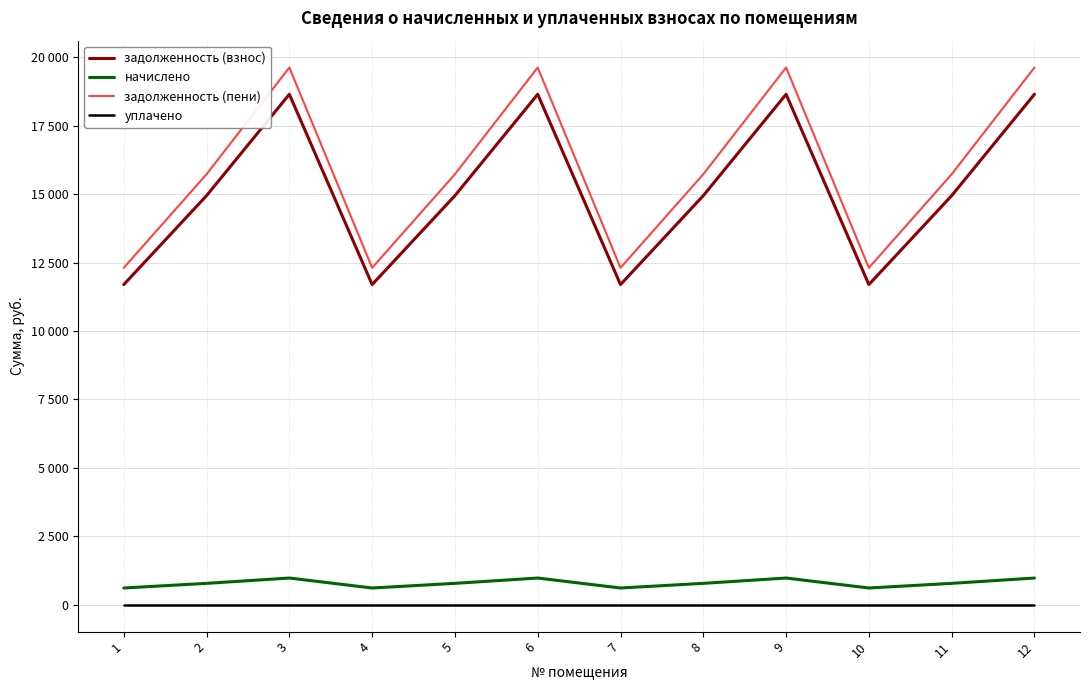

What are all the series names shown in the legend?

задолженность (взнос), начислено, задолженность (пени), уплачено